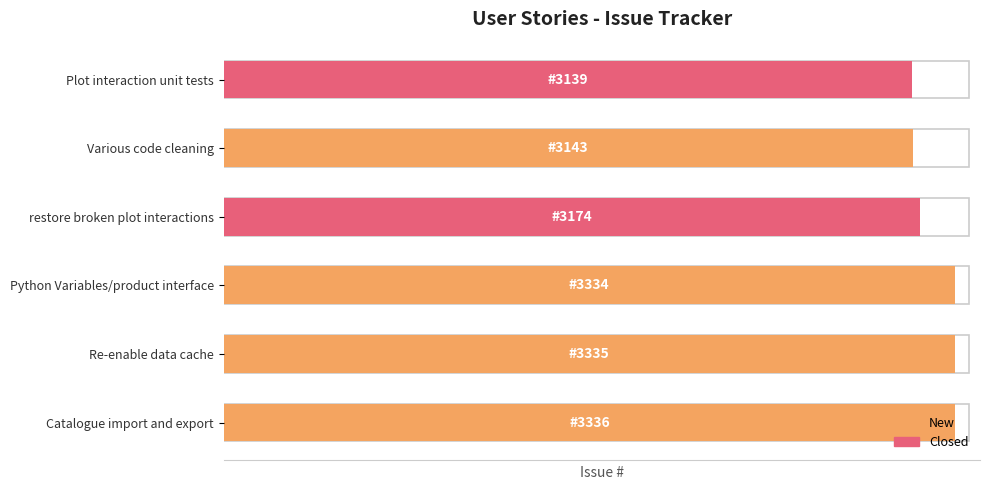

What is the average value?

3244